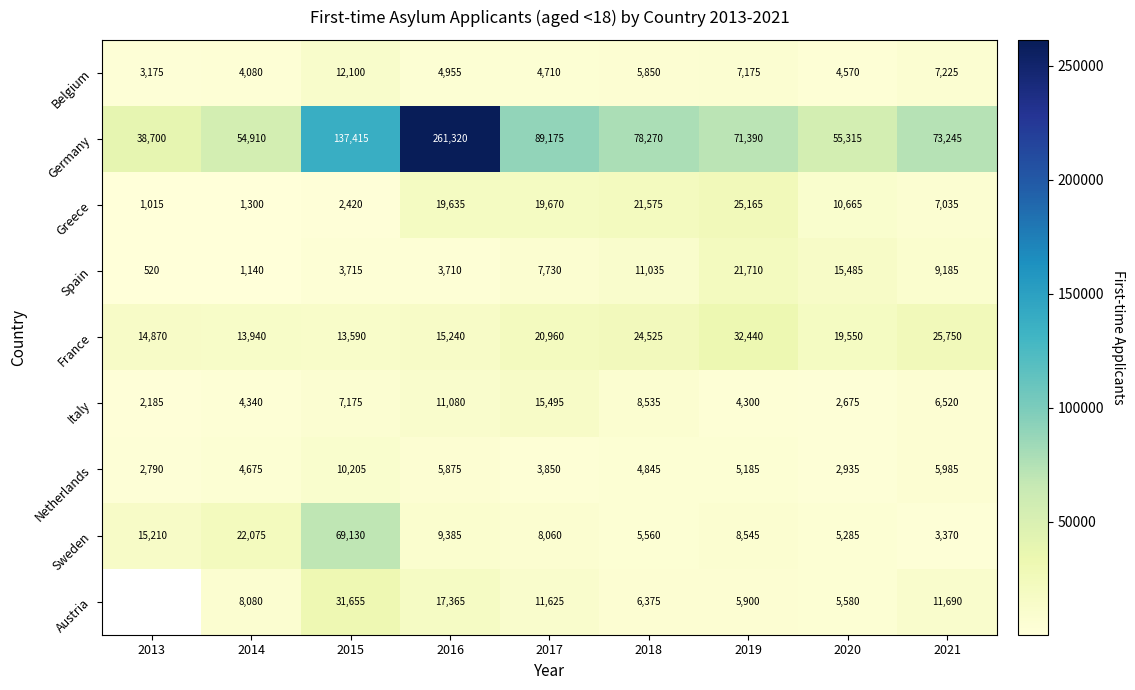

Is it true that Spain equals 24321.5 at 2020?

False